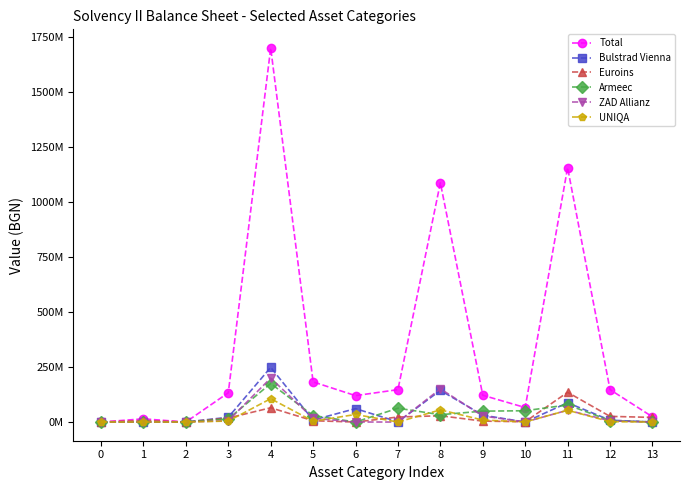

Which series has the largest total across all categories?

Total